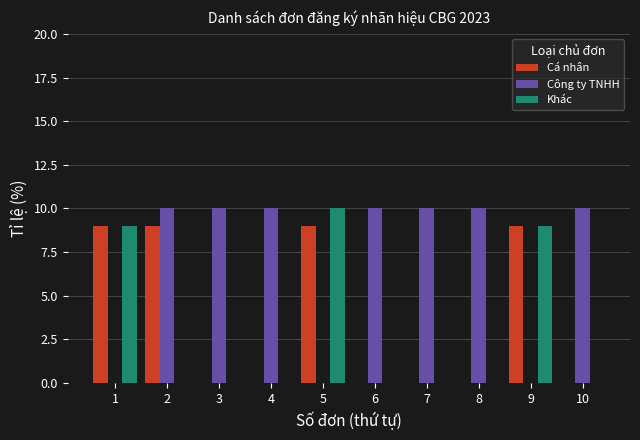

The value of Cá nhân at 4 is 0. True or false?

True